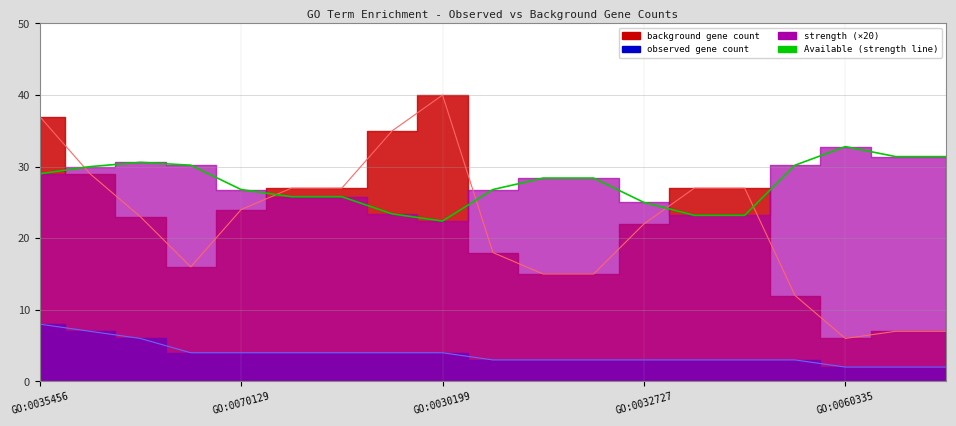

Reading right to left, list all the values displayed in this chart.

background gene count: GO:0032964=7.0	GO:0019885=7.0	GO:0060335=6.0	GO:0035457=12.0	GO:2000778=27.0	GO:0006099=27.0	GO:0032727=22.0	GO:0071360=15.0	GO:0060334=15.0	GO:0016226=18.0	GO:0030199=40.0	GO:0072350=35.0	GO:0006414=27.0	GO:0002230=27.0	GO:0070129=24.0	GO:0034340=16.0	GO:0035455=23.0	GO:0035458=29.0	GO:0035456=37.0
observed gene count: GO:0032964=2.0	GO:0019885=2.0	GO:0060335=2.0	GO:0035457=3.0	GO:2000778=3.0	GO:0006099=3.0	GO:0032727=3.0	GO:0071360=3.0	GO:0060334=3.0	GO:0016226=3.0	GO:0030199=4.0	GO:0072350=4.0	GO:0006414=4.0	GO:0002230=4.0	GO:0070129=4.0	GO:0034340=4.0	GO:0035455=6.0	GO:0035458=7.0	GO:0035456=8.0
strength: GO:0032964=31.4	GO:0019885=31.4	GO:0060335=32.8	GO:0035457=30.2	GO:2000778=23.2	GO:0006099=23.2	GO:0032727=25.0	GO:0071360=28.4	GO:0060334=28.4	GO:0016226=26.8	GO:0030199=22.4	GO:0072350=23.4	GO:0006414=25.8	GO:0002230=25.8	GO:0070129=26.8	GO:0034340=30.2	GO:0035455=30.6	GO:0035458=30.0	GO:0035456=29.0